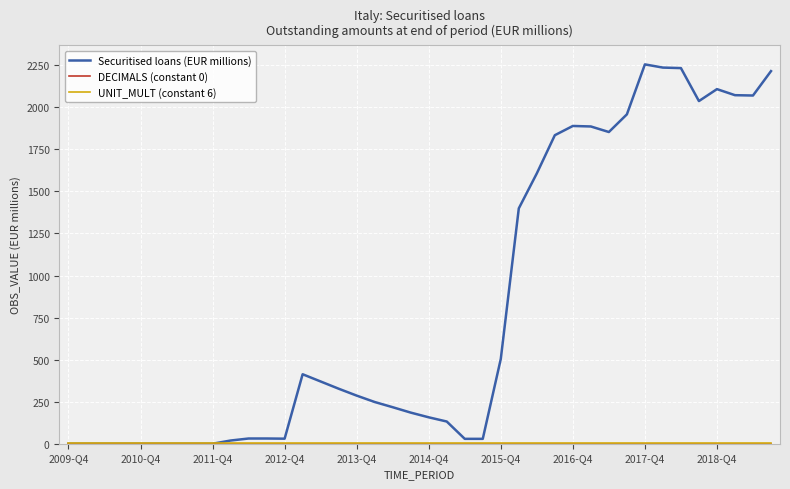

Which series has the widest spread of values?

Securitised loans (EUR millions)